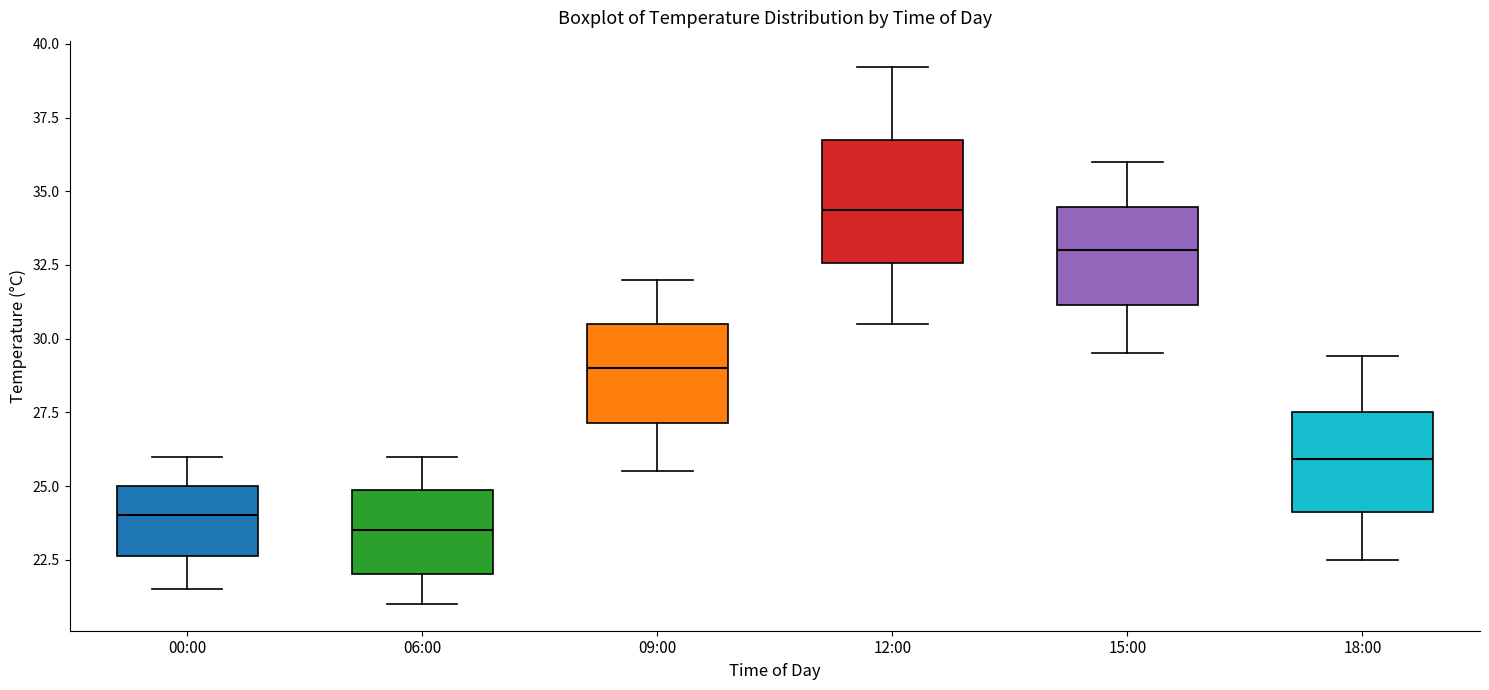

Reading left to right, transcribe this box plot: for each box, give where its median line is, the range the box spans, and where its two whiskers end, as read against the y-axis. The values are not printed on the chart, so give them approximately, as read against the axis.

00:00: median 24.0, box 22.5 to 25.0, whiskers 21.5 to 26.0
06:00: median 23.5, box 22.0 to 25.0, whiskers 21.0 to 26.0
09:00: median 29.0, box 27.0 to 30.5, whiskers 25.5 to 32.0
12:00: median 34.5, box 32.5 to 36.5, whiskers 30.5 to 39.0
15:00: median 33.0, box 31.0 to 34.5, whiskers 29.5 to 36.0
18:00: median 26.0, box 24.0 to 27.5, whiskers 22.5 to 29.5